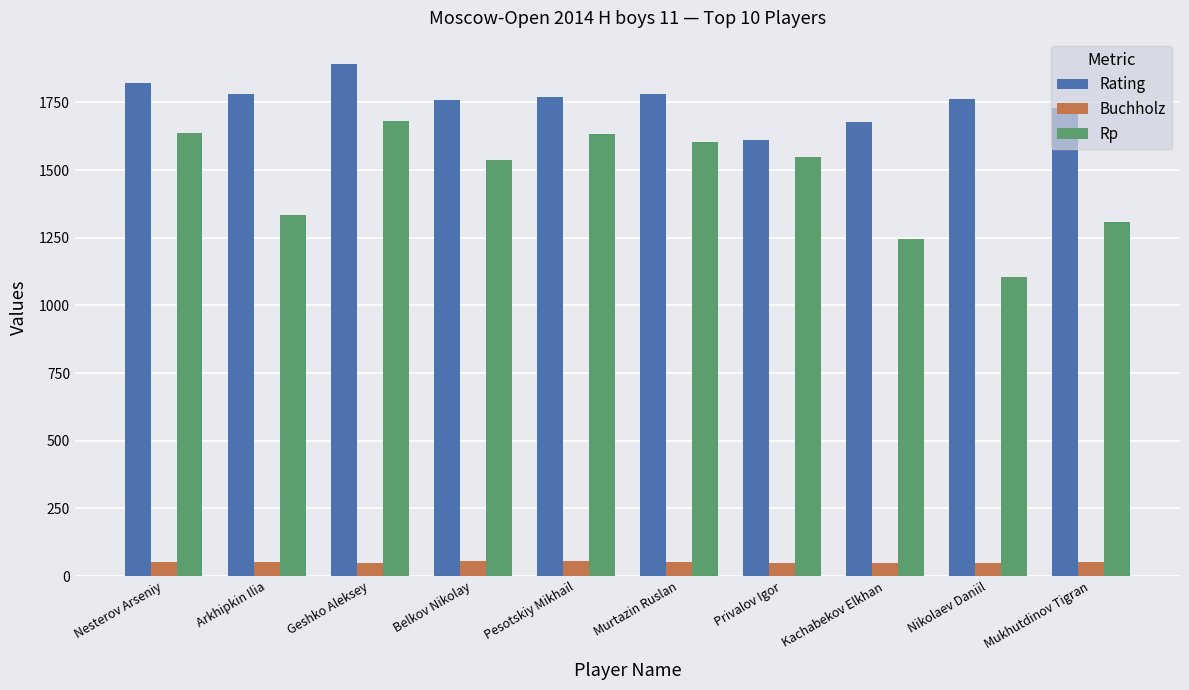

At how many categories does at least one series exceed 503?

10